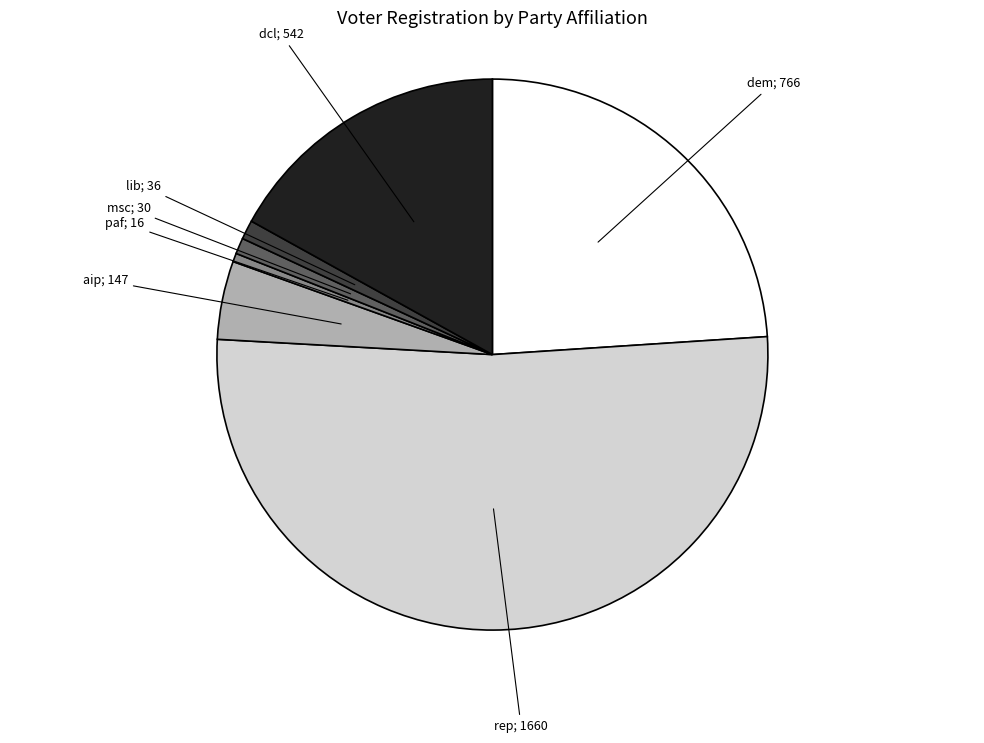

Is there any slice that represents more than half of the pie?

Yes